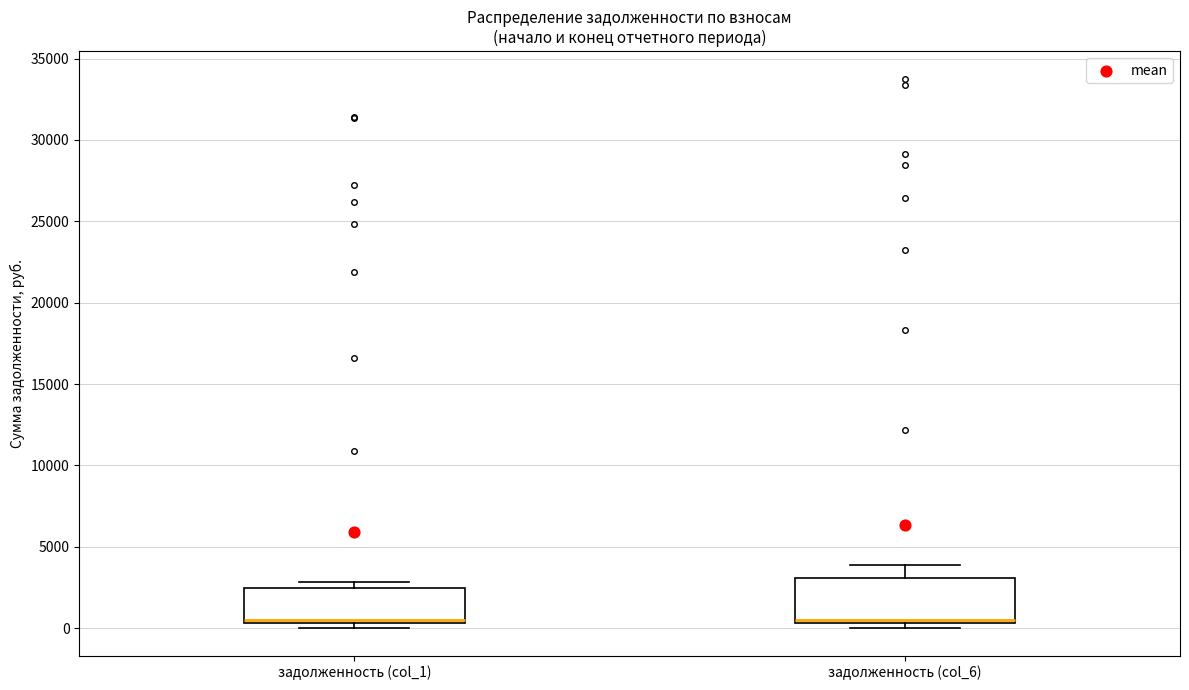

Comparing the boxes themselves (not the whiskers), which one is the tallest?

задолженность (col_6)